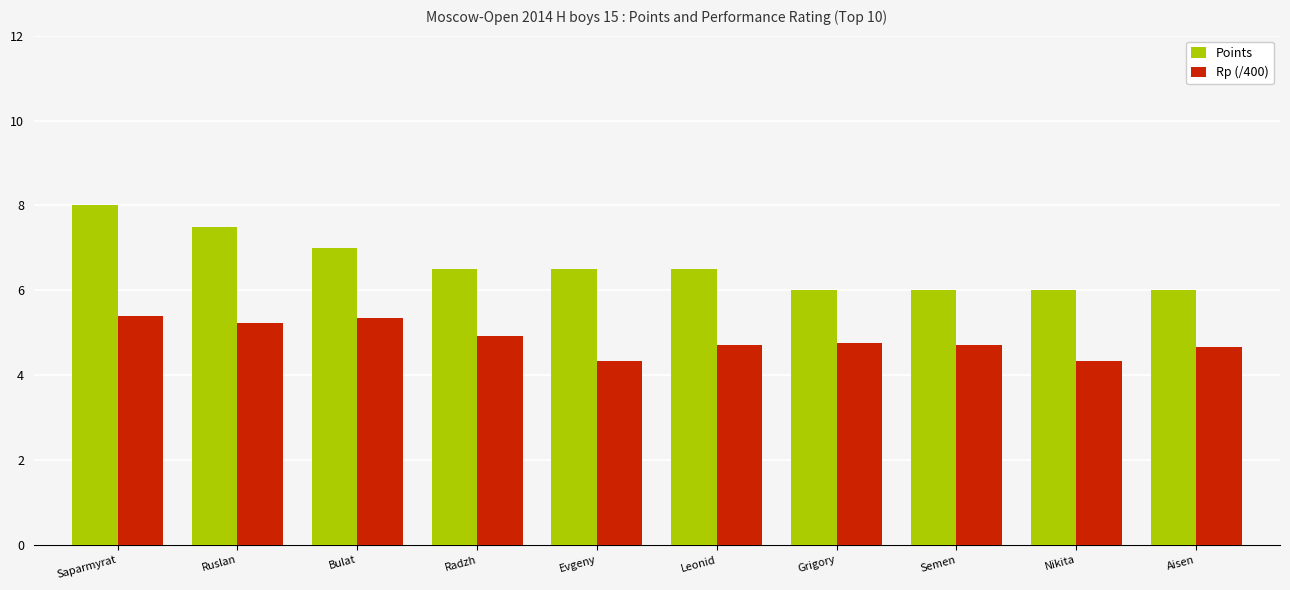

What is the maximum value shown in the chart?

8.0